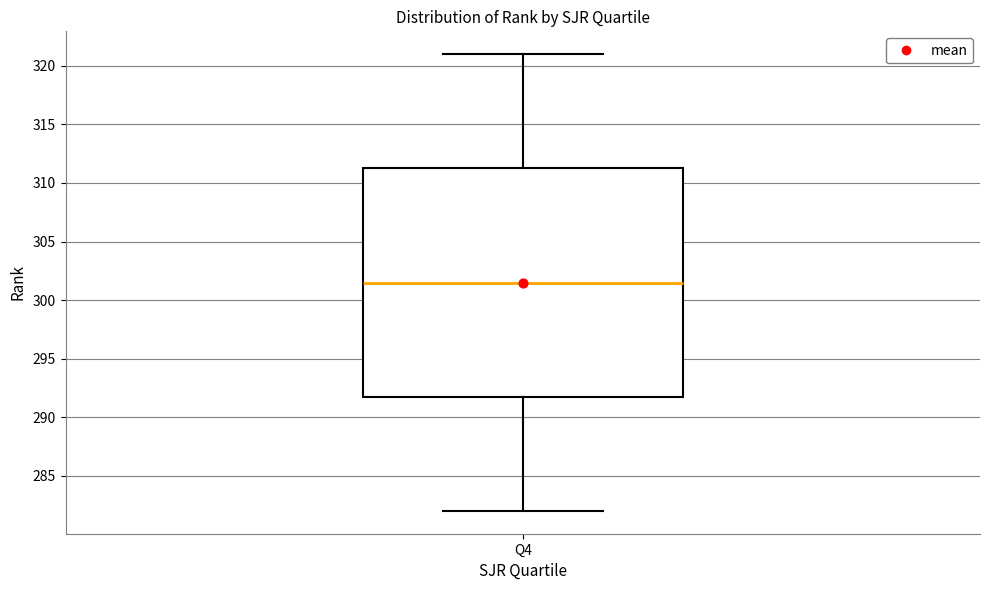

Read this box plot against the y-axis: the position of the median line, the range covered by the box, and the ends of both whiskers. The values are not printed on the chart, so give them approximately, as read against the axis.

median 301.5, box 292.0 to 311.5, whiskers 282.0 to 321.0